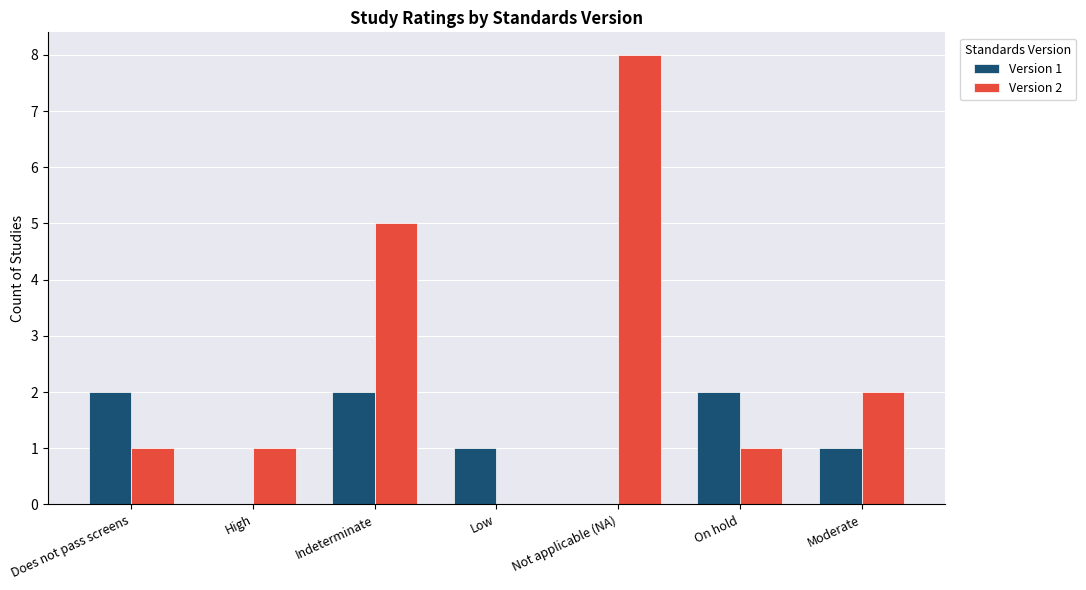

How many groups of bars are there?

7